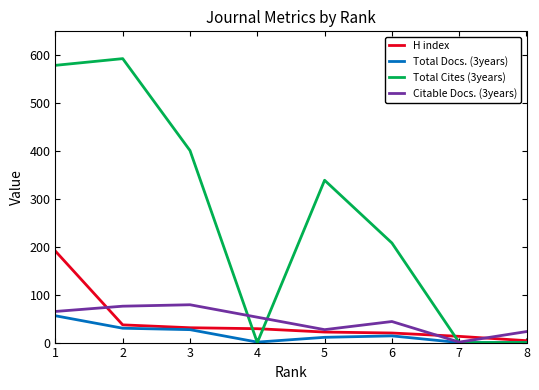

What is the difference between the maximum and second lowest values in the Citable Docs. (3years) series?

56